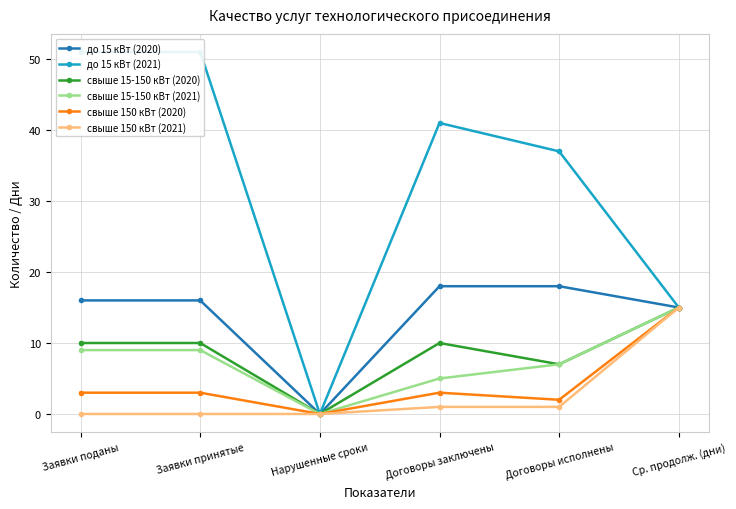

True or false: до 15 кВт (2020) has more than 1 interior local peaks.

False